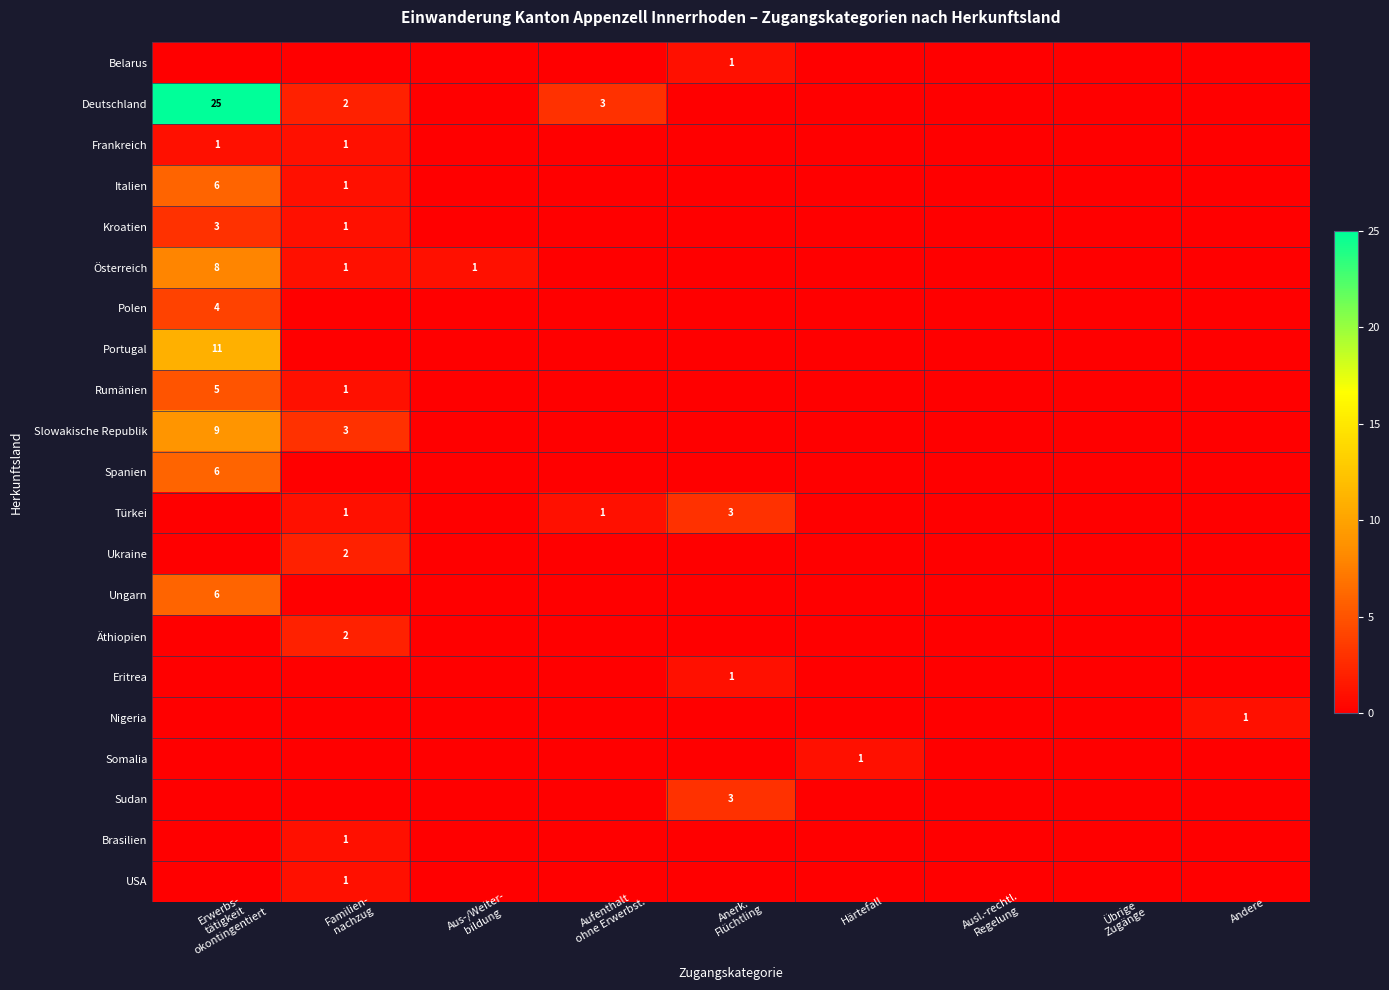

Count the number of data series in this chart.

21